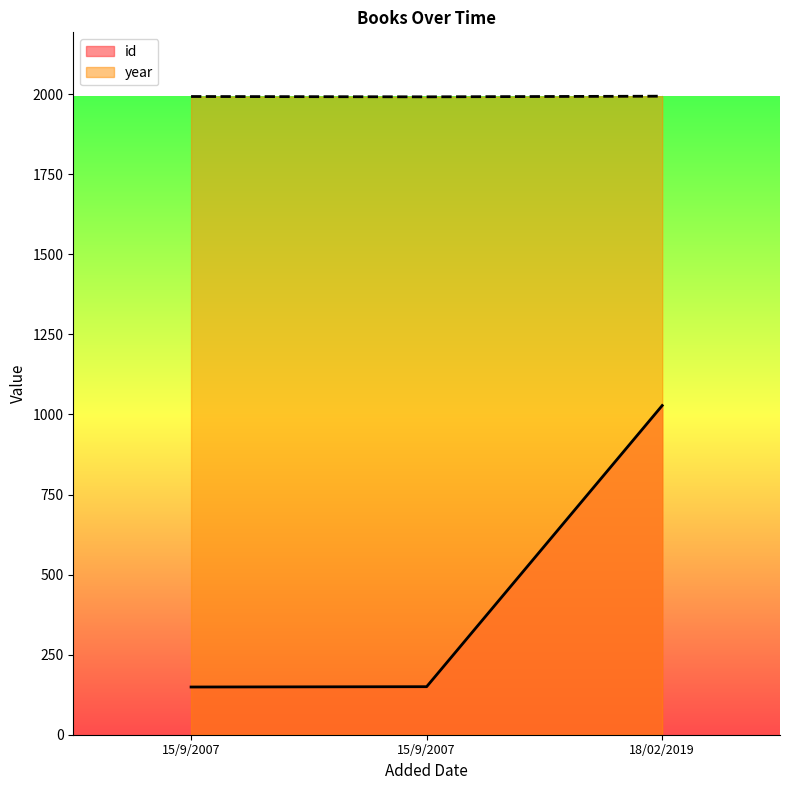

Reading left to right, transcribe all the data shown in this chart.

id: 149	150	1028
year: 1993	1992	1994